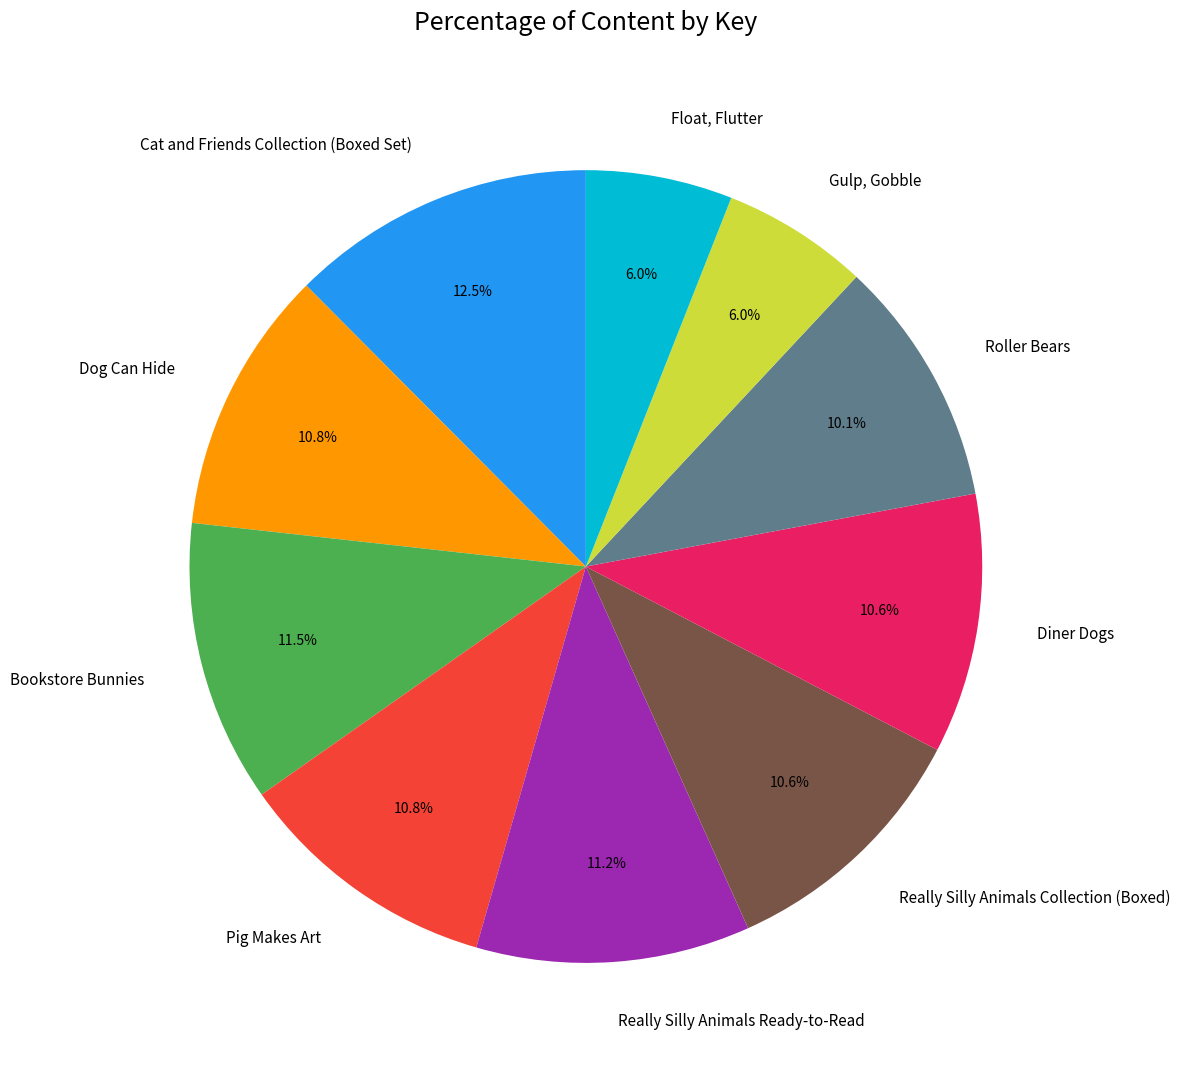

To the nearest percent, what is the difference between the Float, Flutter and Cat and Friends Collection (Boxed Set) slice percentages?

6%